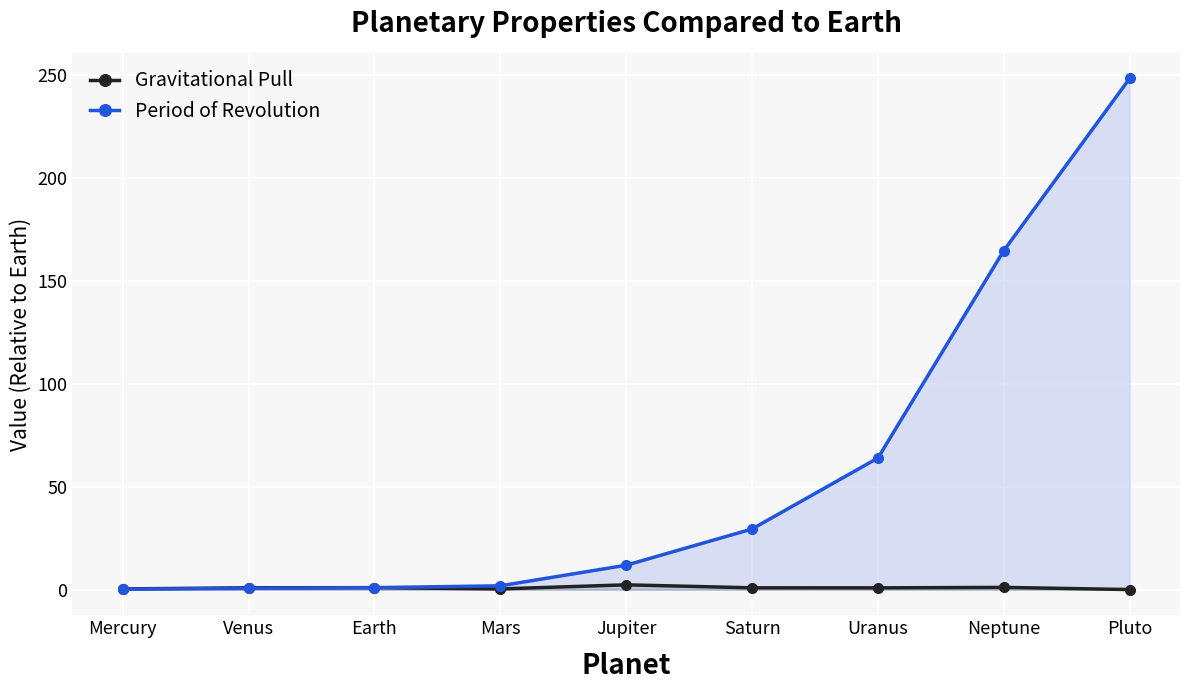

What are all the series names shown in the legend?

Gravitational Pull, Period of Revolution